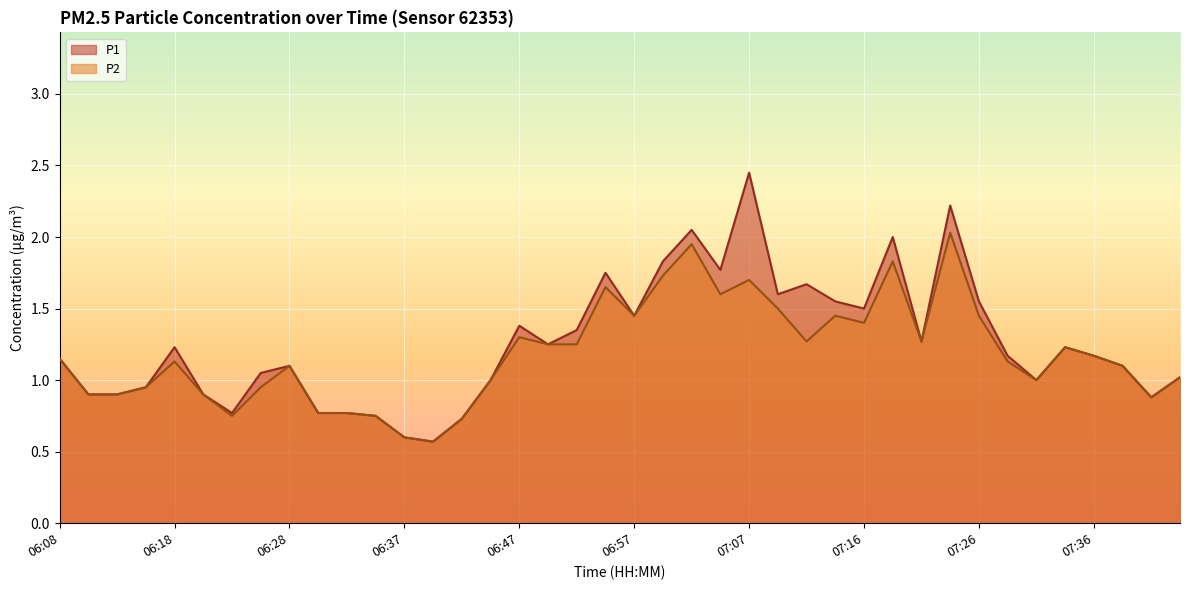

Where does the P1 series first go above 1?

06:08